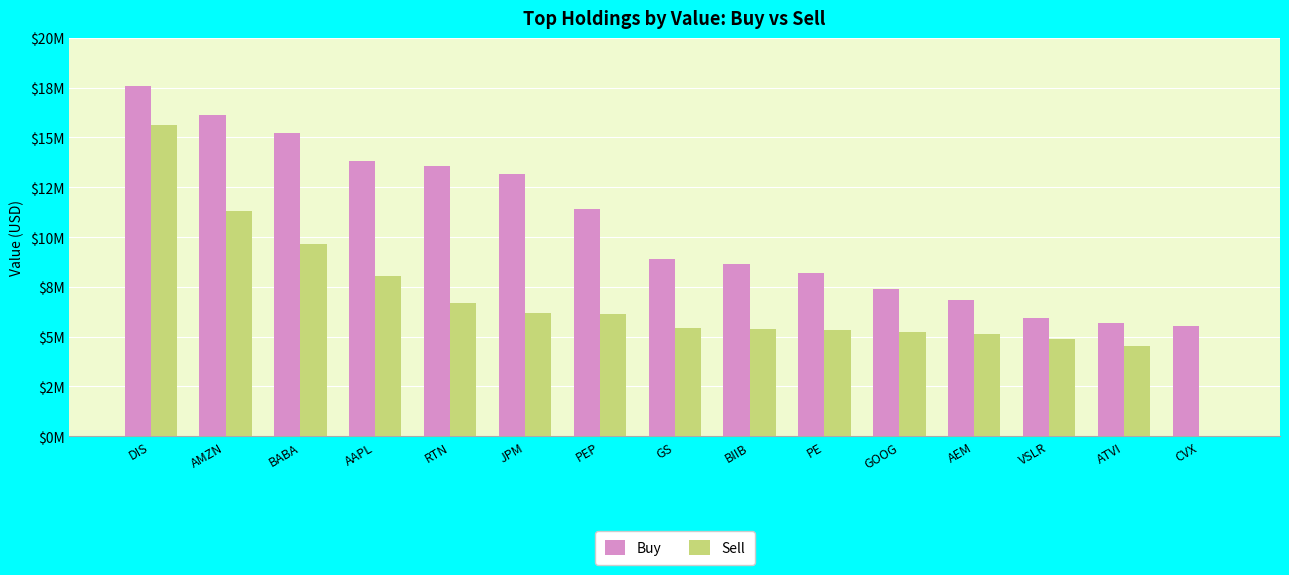

Is it true that Sell equals 9664824 at JPM?

False